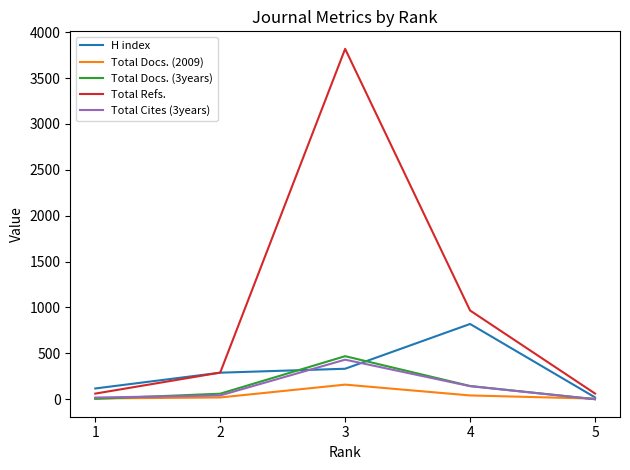

The value of Total Cites (3years) at 5 is 0. True or false?

True